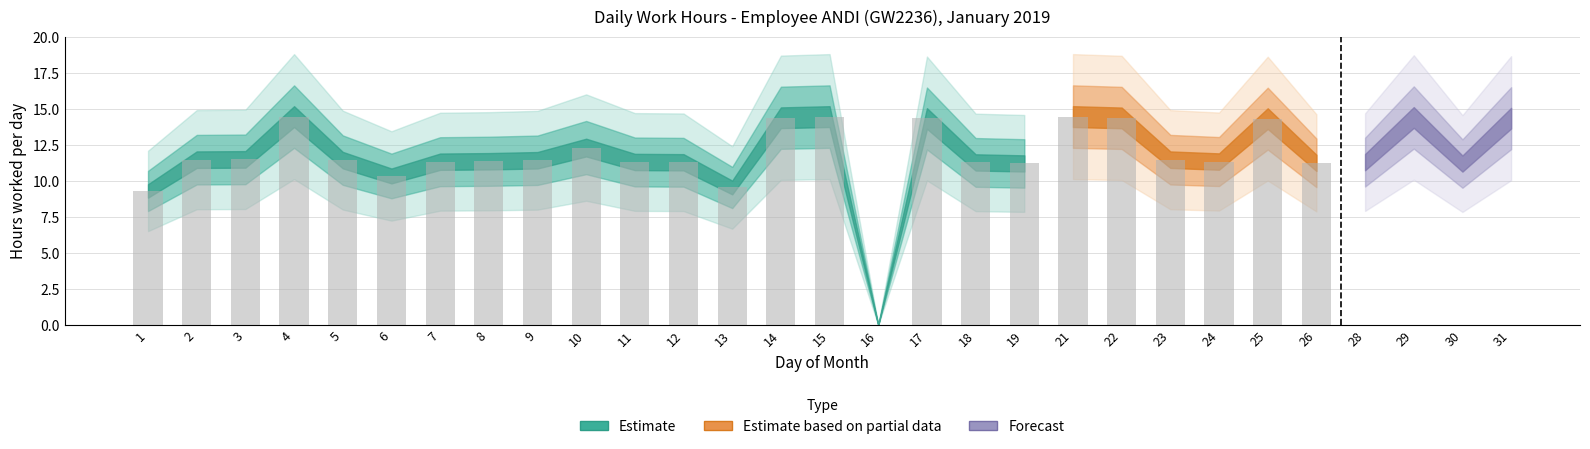

Read the value at 23.

11.5